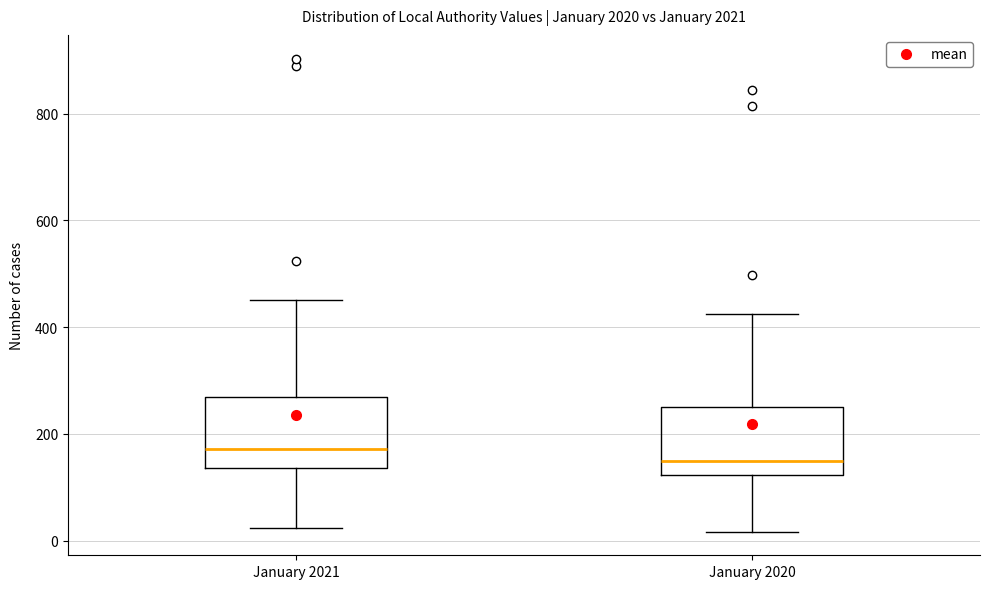

Reading left to right, transcribe this box plot: for each box, give where its median line is, the range the box spans, and where its two whiskers end, as read against the y-axis. The values are not printed on the chart, so give them approximately, as read against the axis.

January 2021: median 180, box 140 to 260, whiskers 20 to 460
January 2020: median 160, box 120 to 260, whiskers 20 to 420